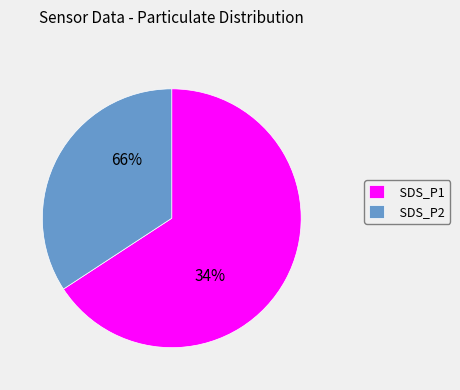

Is it true that SDS_P1 is 66% of the pie?

True